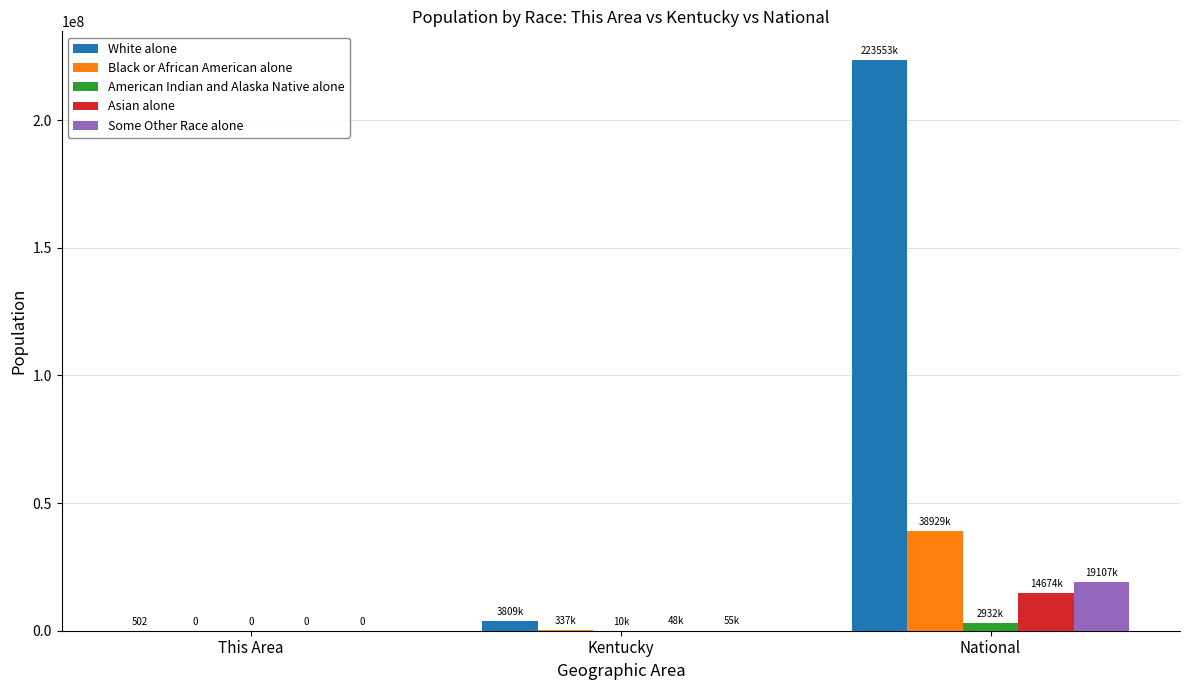

What is the sum of all Asian alone values?

14723182